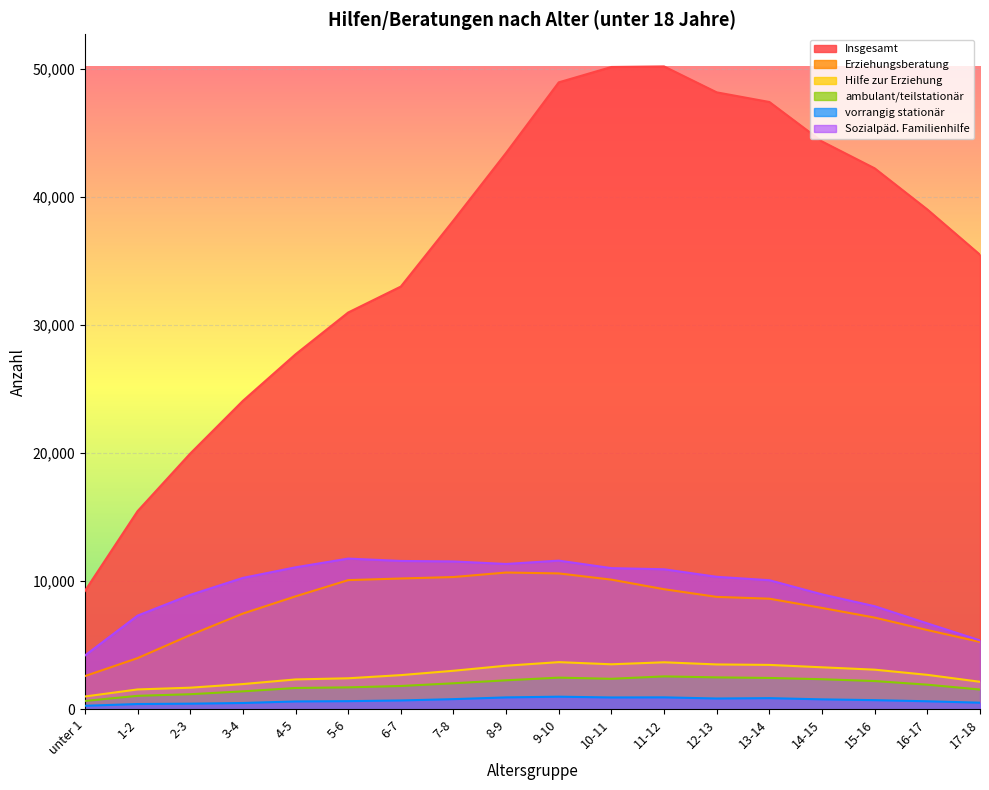

What is the sum of the vorrangig stationär values at 10-11 and 12-13?

1762